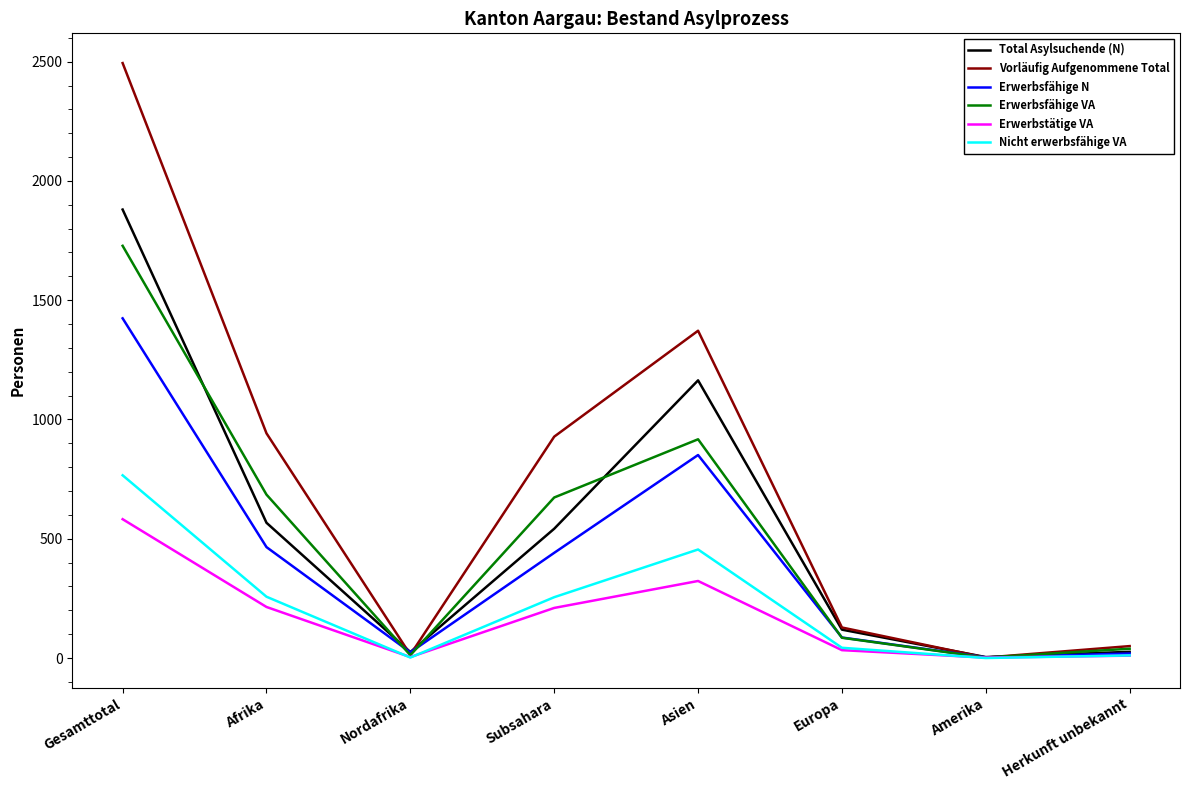

Which series has the largest range (max minus min)?

Vorläufig Aufgenommene Total